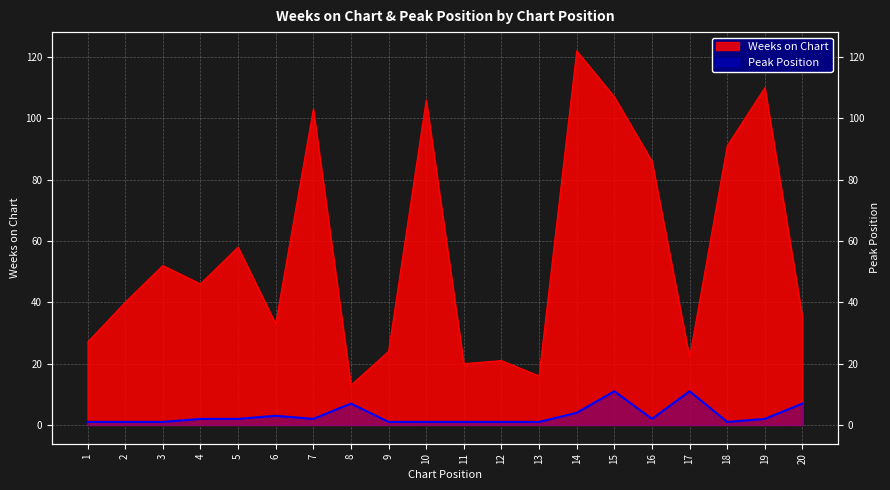

How many values in the Weeks on Chart series are below 46?

10